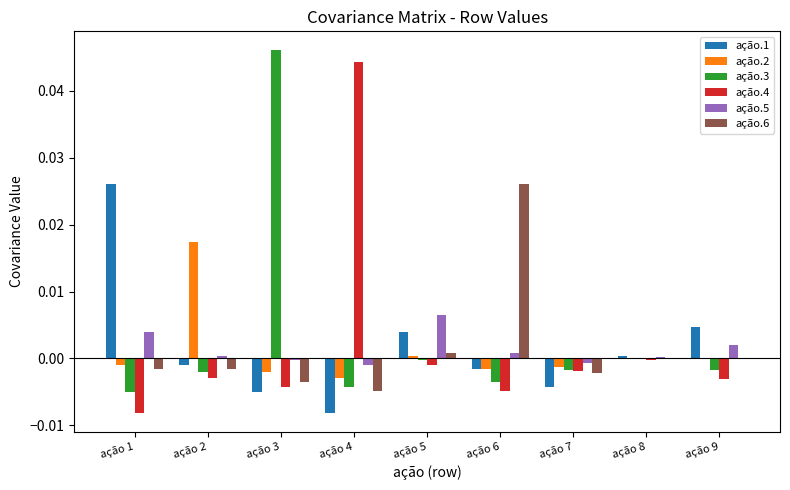

Which category has the highest value across all series?

ação 3